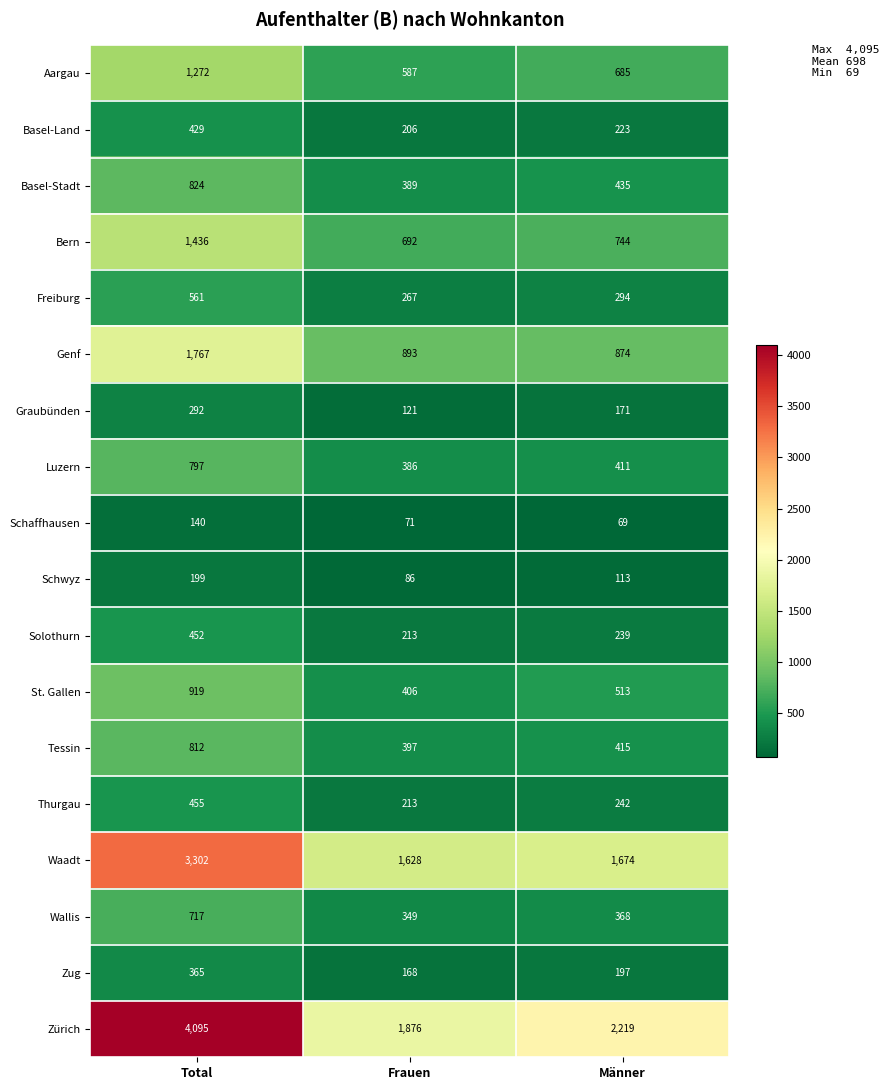

The value of Wallis at Männer is 368. True or false?

True